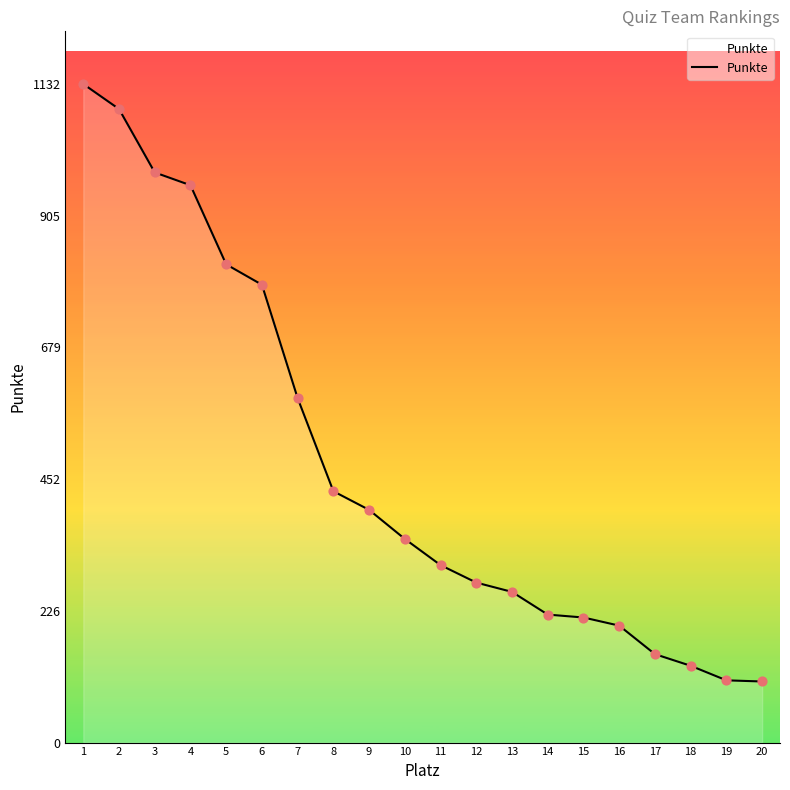

What is the ratio of the value at 10 to the value at 9?

0.9